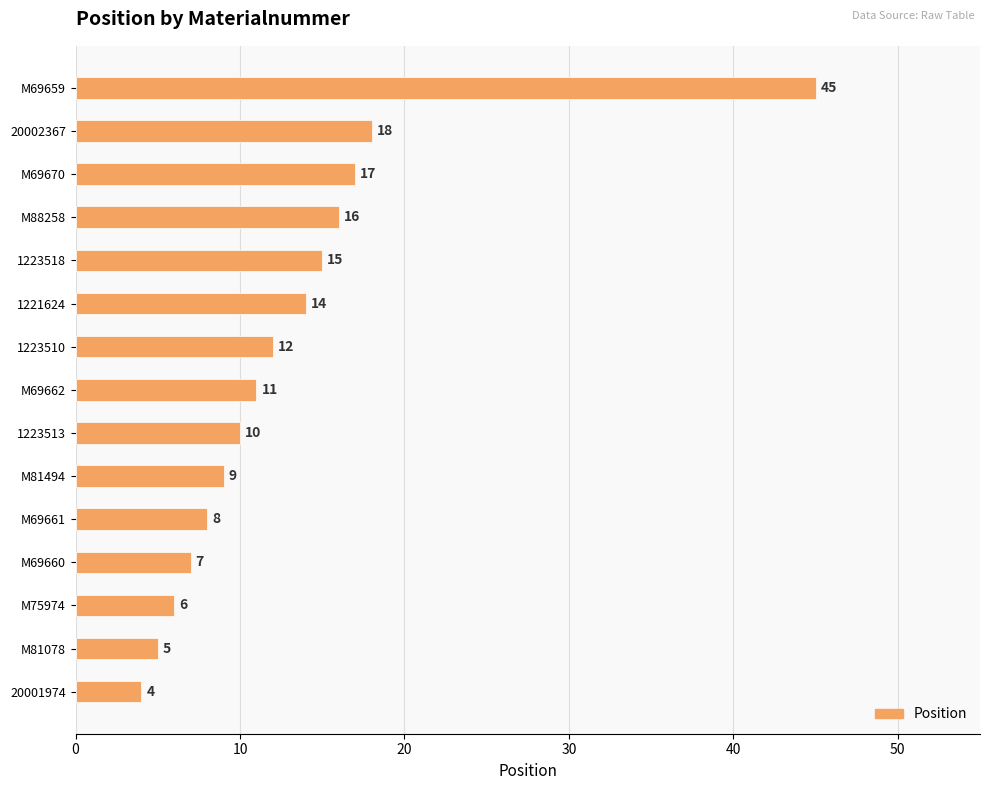

What is the difference between the maximum and minimum values?

41